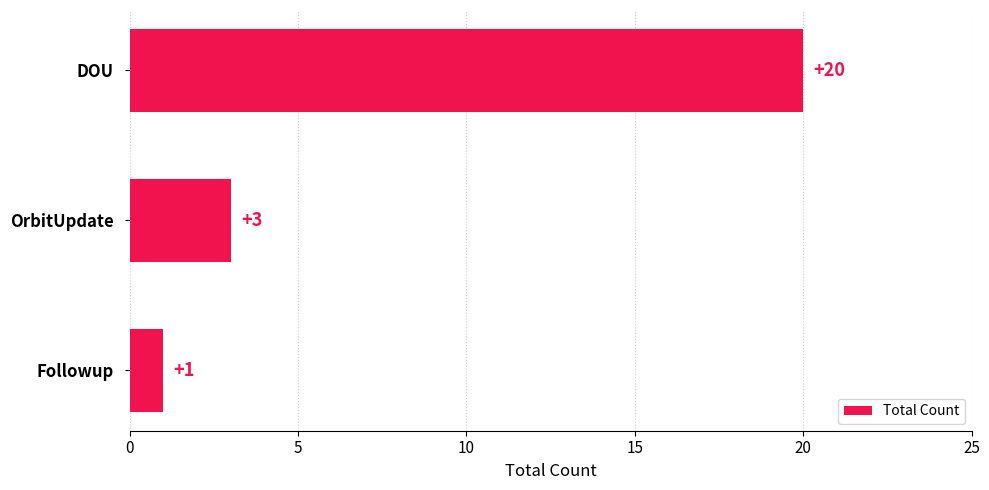

How many series are shown in this chart?

1